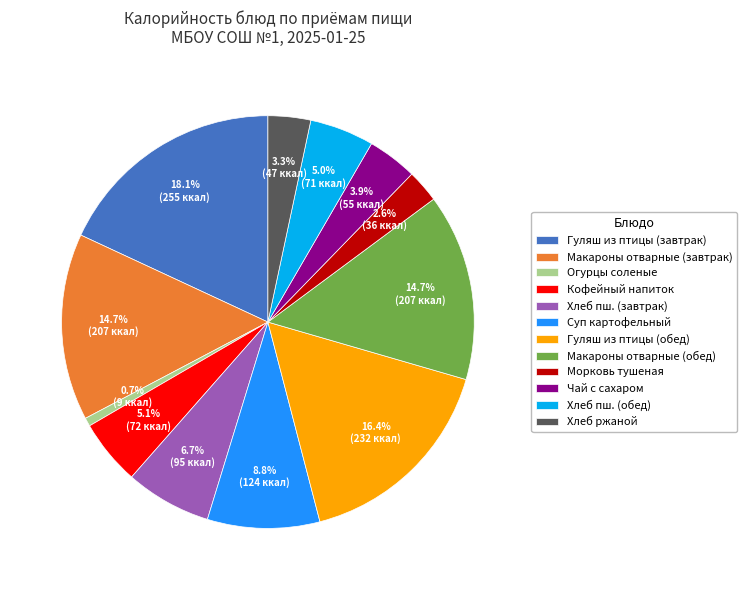

What is the total percentage of Макароны отварные (обед) and Хлеб пш. (обед)?

19.7%